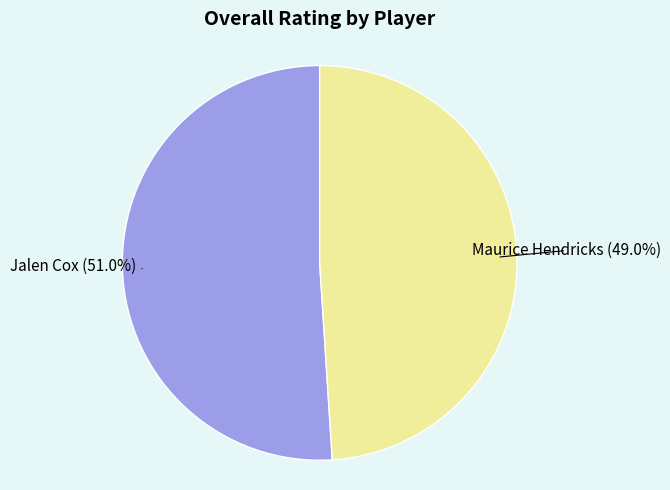

What is the smallest slice in the pie chart?

Maurice Hendricks